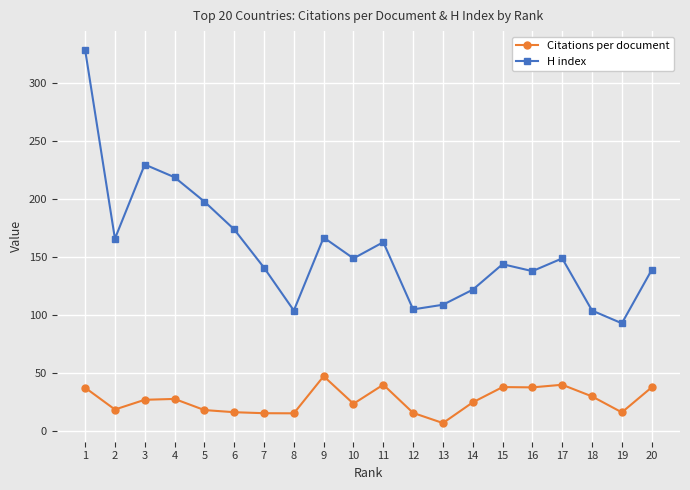

True or false: Citations per document and H index intersect in this chart.

False